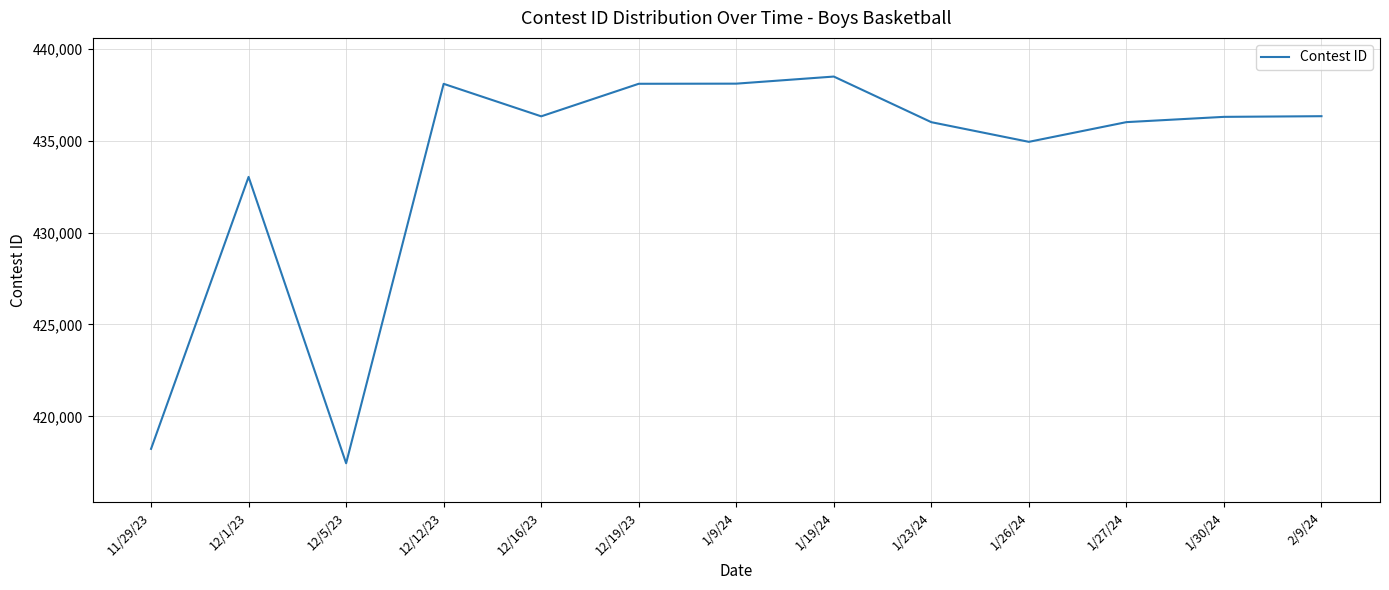

What is the difference between the maximum and minimum values?

21045